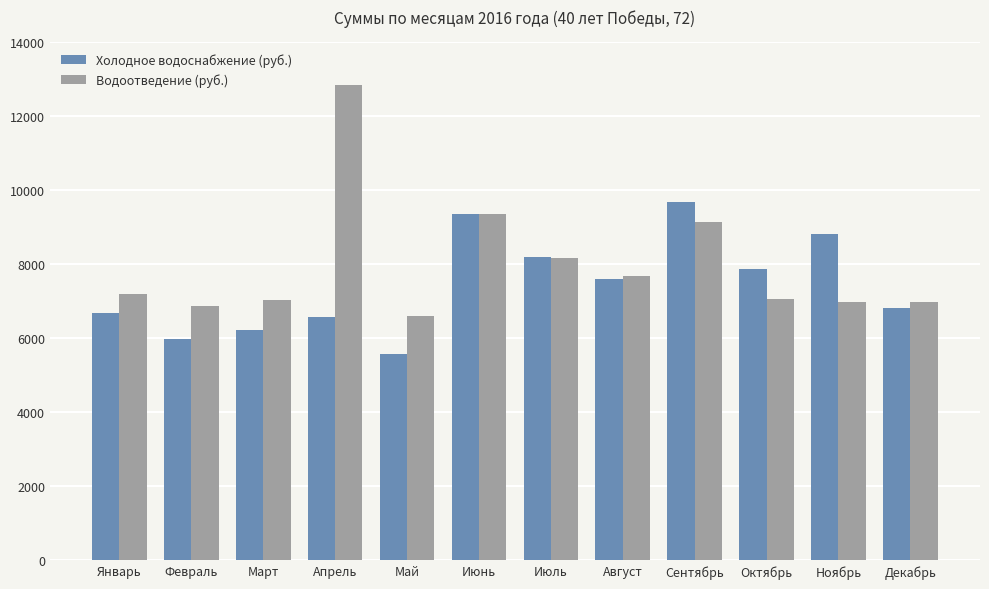

At Апрель, list the series in order from largest to smallest.

Водоотведение (руб.), Холодное водоснабжение (руб.)